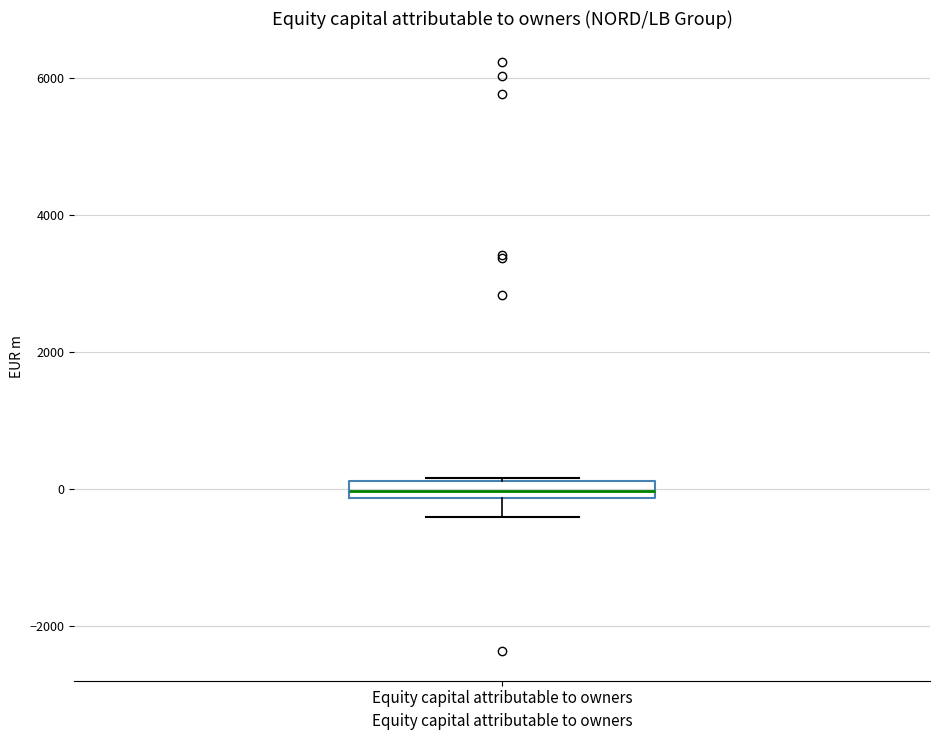

Where does the lower whisker of the box for Equity capital attributable to owners end on the y-axis? The values are not printed on the chart, so give them approximately, as read against the axis.

-400